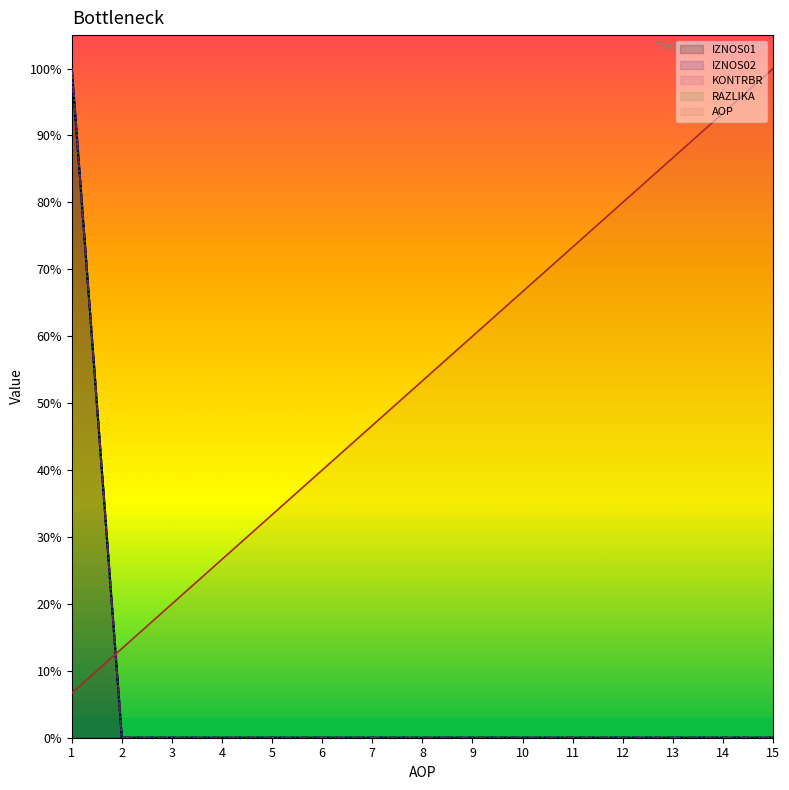

Count the number of data series in this chart.

5